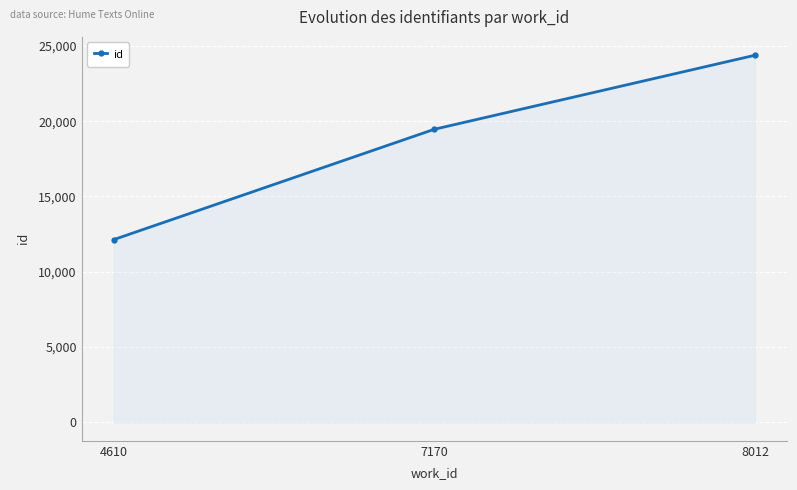

What is the difference between the maximum and minimum values?

12237